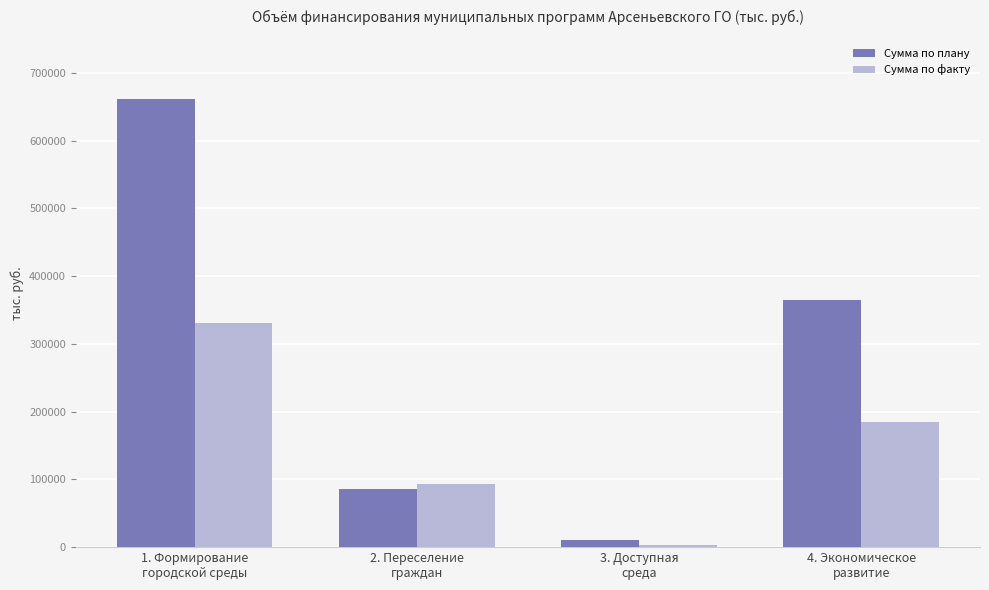

What is the difference between the Сумма по плану values at 4. Экономическое
развитие and 1. Формирование
городской среды?

296818.1